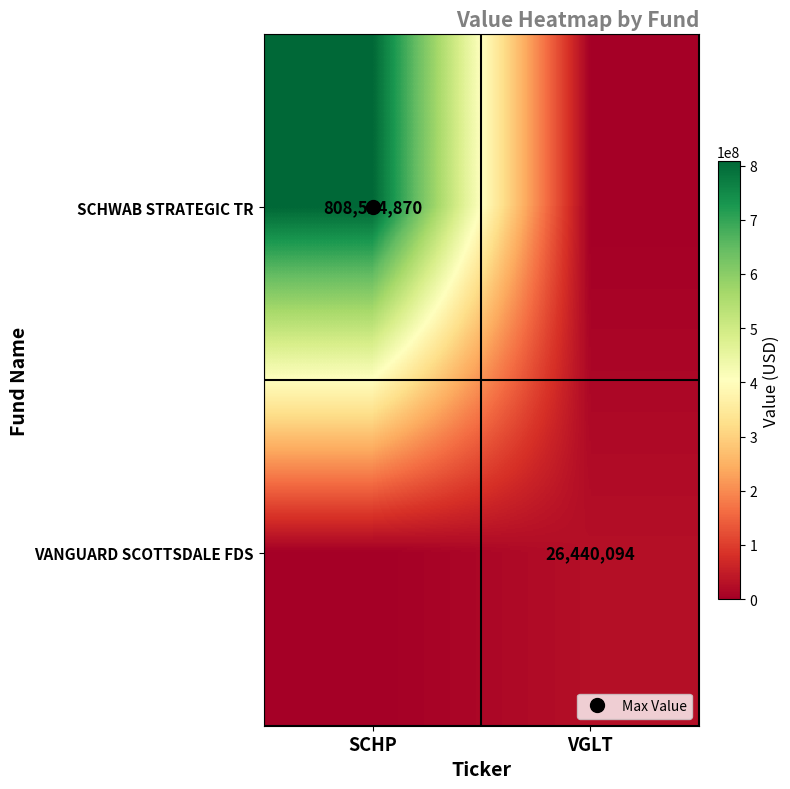

The value of SCHWAB STRATEGIC TR at VGLT is -310148035. True or false?

False